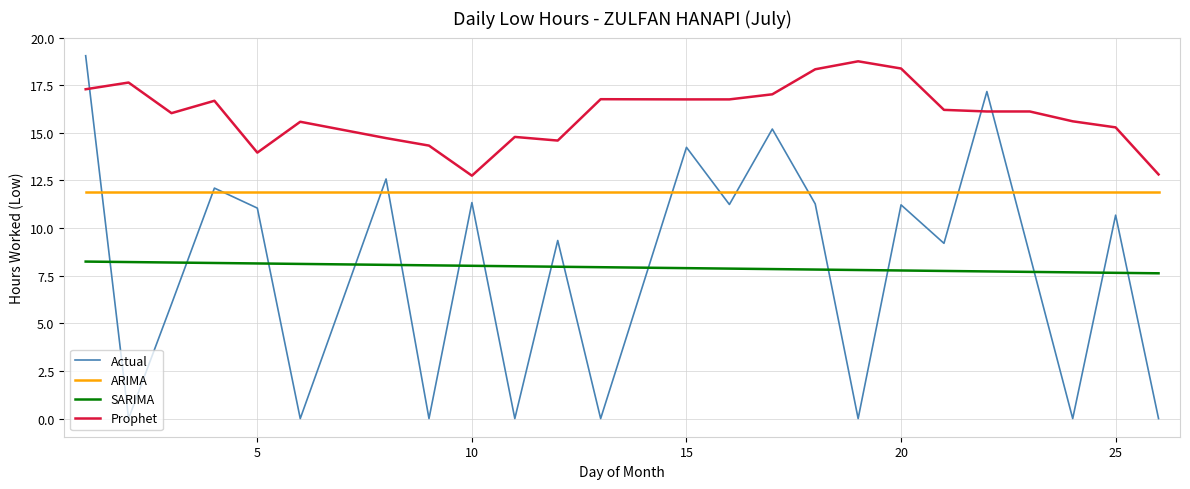

Which series has the widest spread of values?

Actual